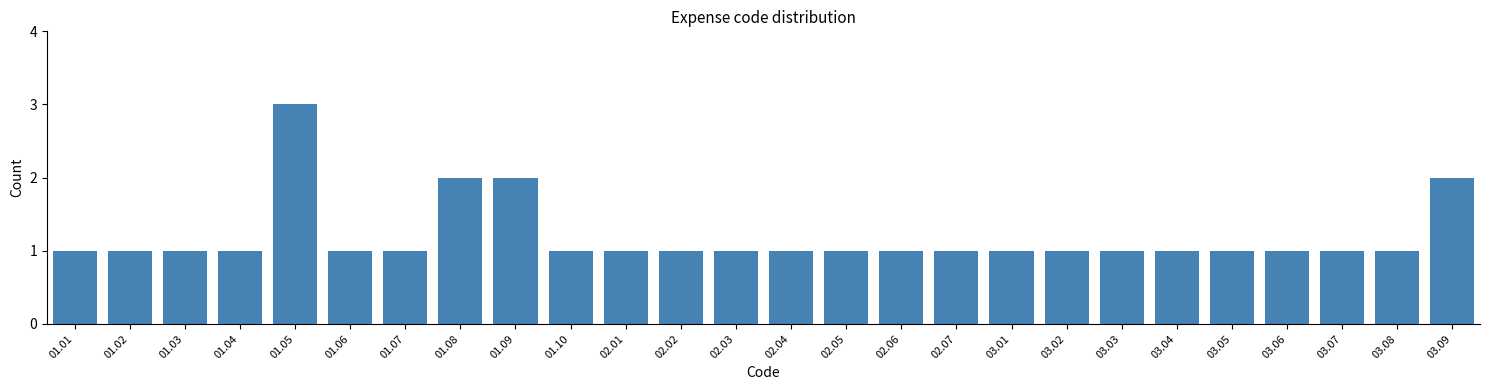

Reading left to right, list all the values displayed in this chart.

01.01=1	01.02=1	01.03=1	01.04=1	01.05=3	01.06=1	01.07=1	01.08=2	01.09=2	01.10=1	02.01=1	02.02=1	02.03=1	02.04=1	02.05=1	02.06=1	02.07=1	03.01=1	03.02=1	03.03=1	03.04=1	03.05=1	03.06=1	03.07=1	03.08=1	03.09=2